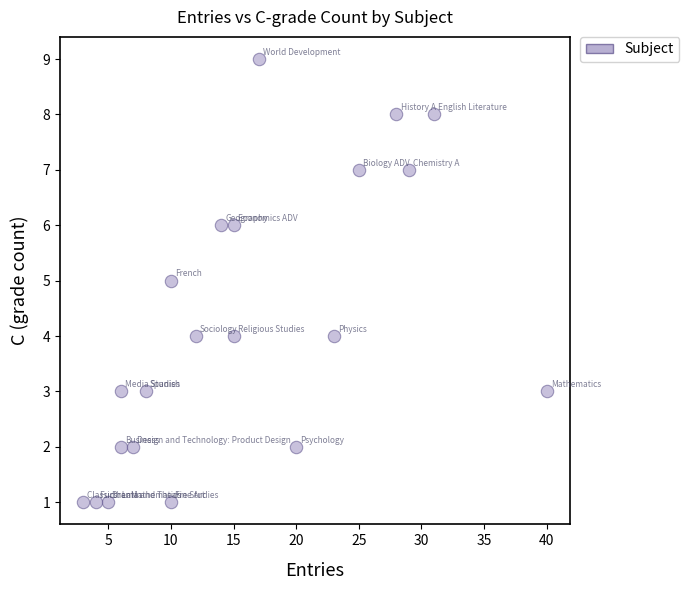

List the coordinates of all points as (X, Y) pairs, reading left to right.

(3, 1)  (4, 1)  (5, 1)  (6, 2)  (6, 3)  (7, 2)  (8, 3)  (10, 1)  (10, 5)  (12, 4)  (14, 6)  (15, 6)  (15, 4)  (17, 9)  (20, 2)  (23, 4)  (25, 7)  (28, 8)  (29, 7)  (31, 8)  (40, 3)